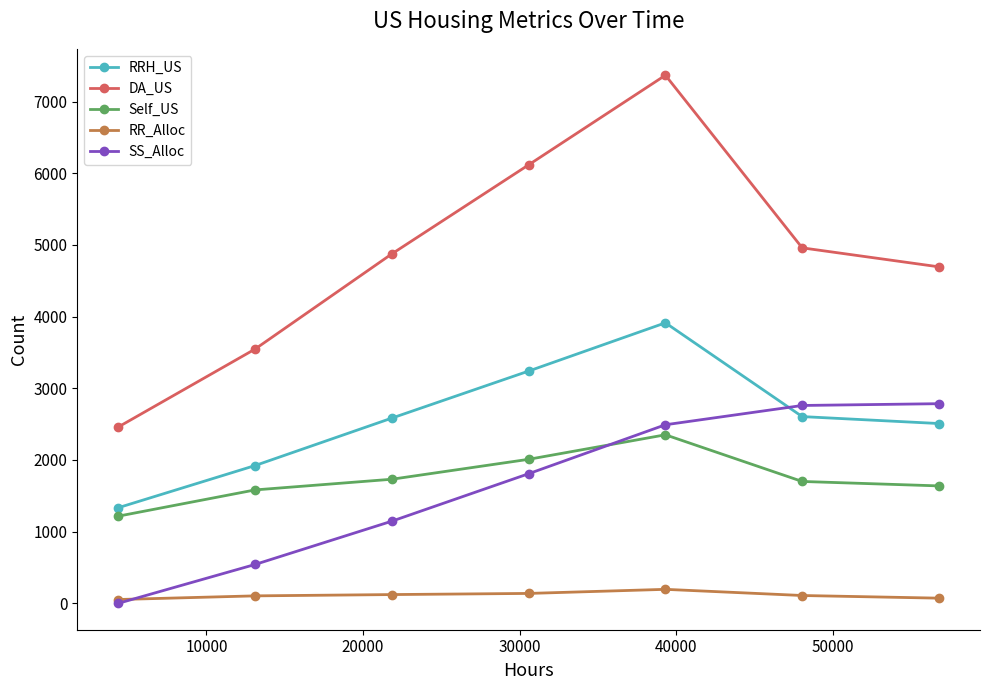

Which series has the largest range (max minus min)?

DA_US